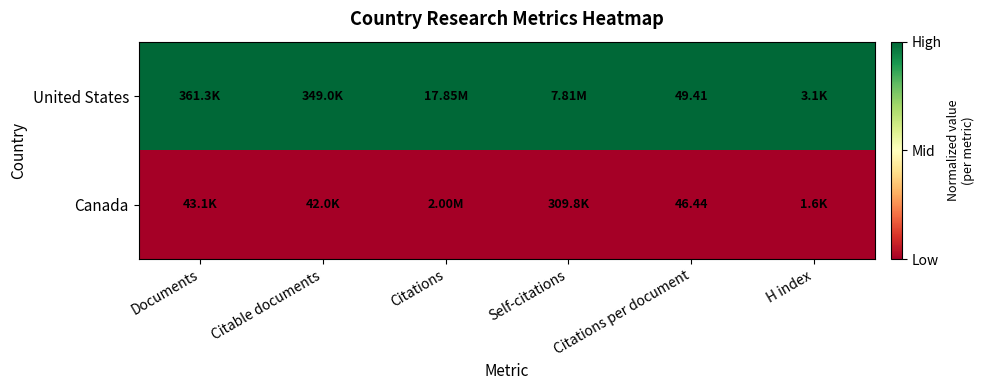

Rank the series at Citations per document from lowest to highest value.

Canada, United States